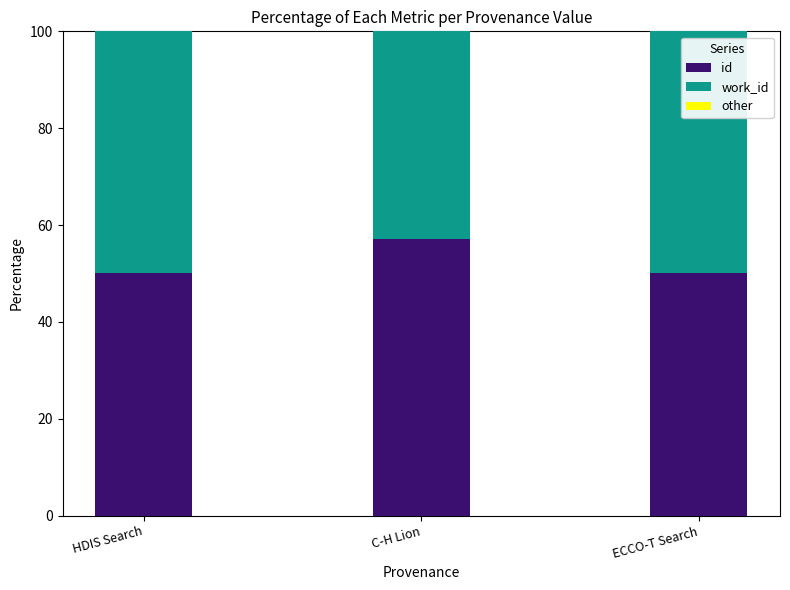

The id series shows 57.1 at C-H Lion. True or false?

True